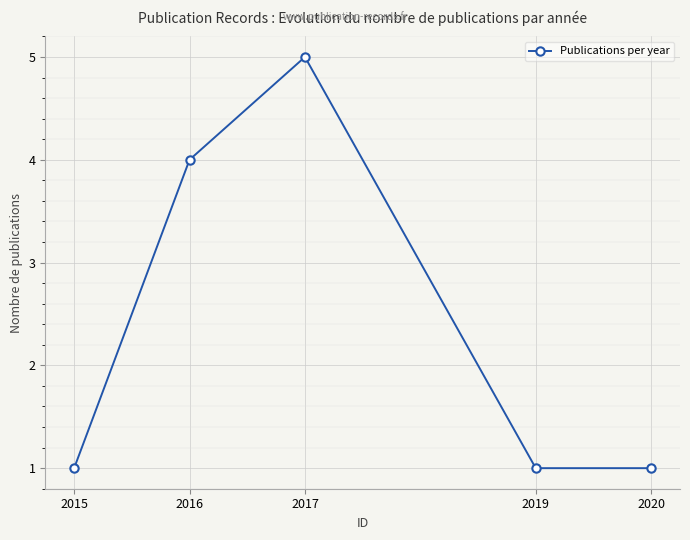

Which has a higher value, 2016 or 2015?

2016